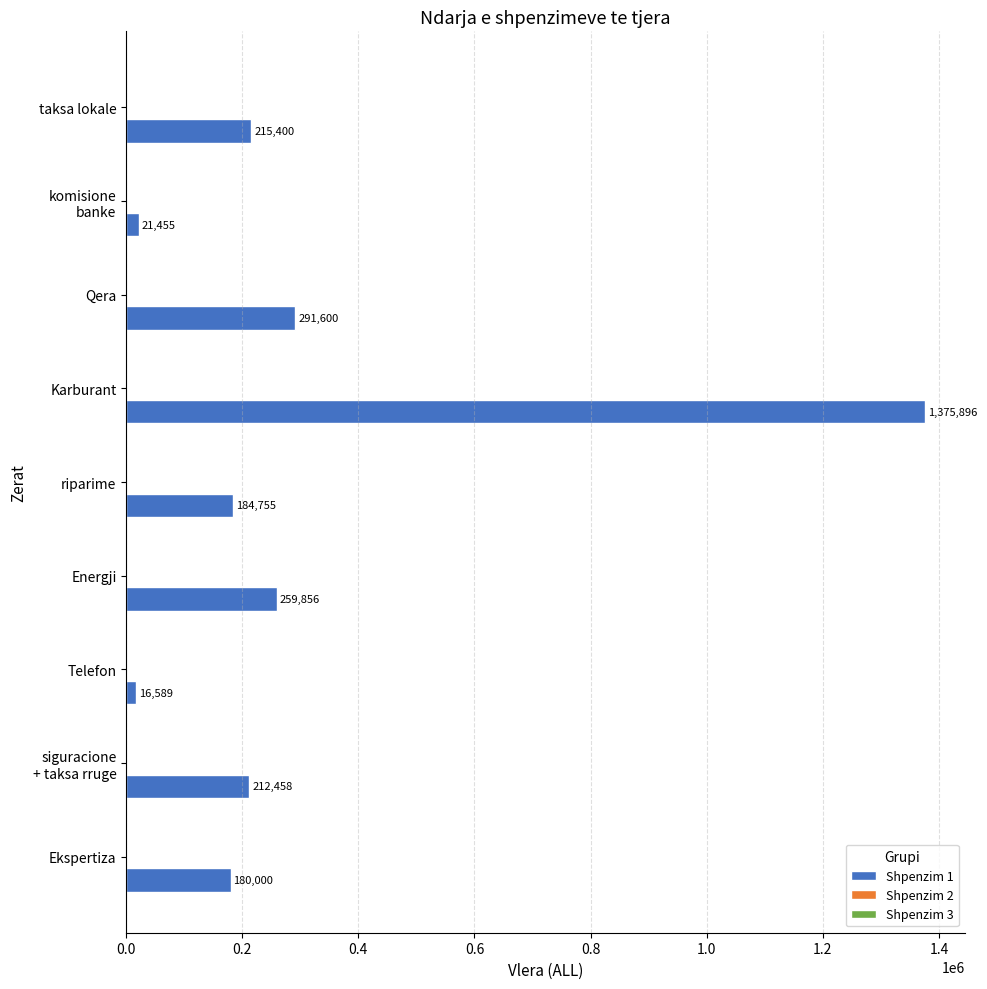

What is the difference between the maximum and second lowest values?

1354441